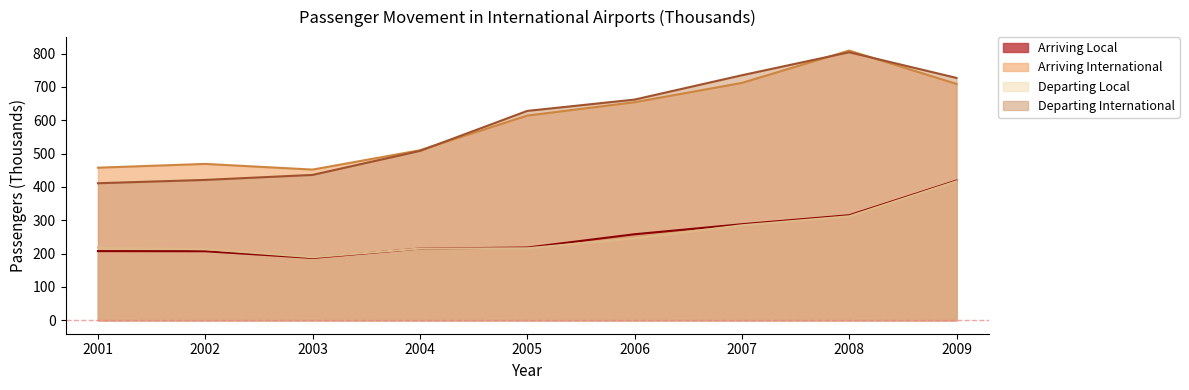

What is the difference between the maximum and minimum values in the Arriving International series?

357.0